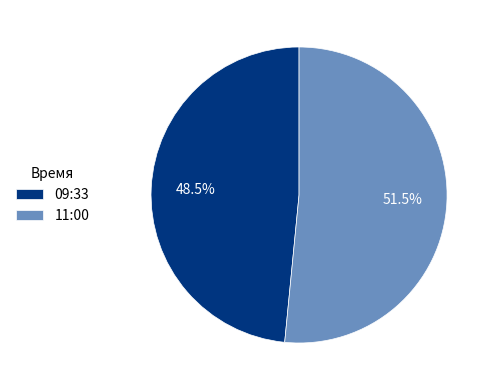

Rank the categories by value from highest to lowest.

11:00, 09:33